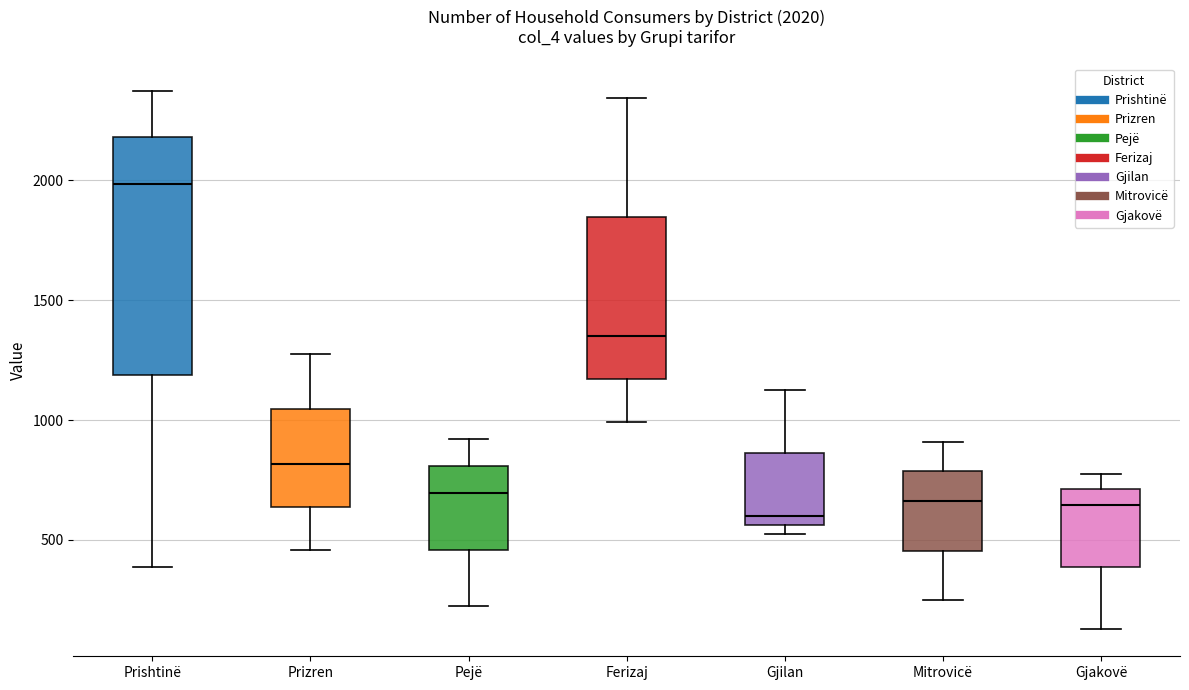

Which box is the tallest, from its lower edge to its upper edge?

Prishtinë